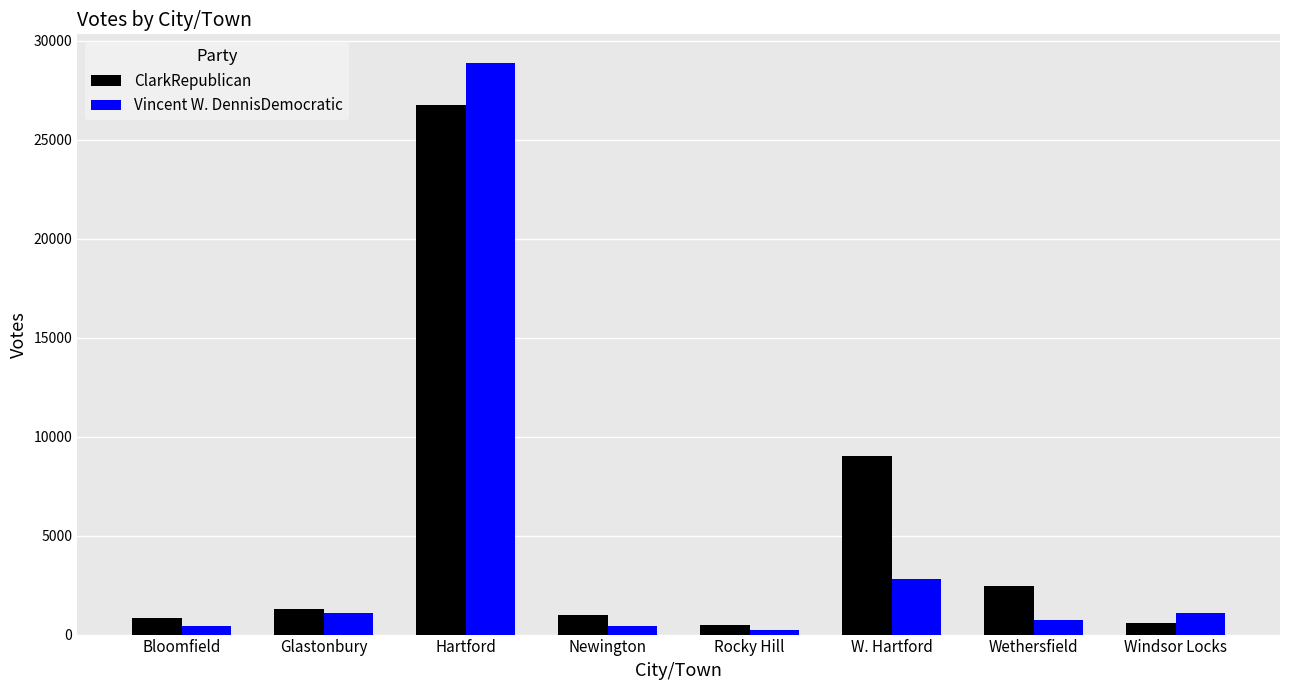

At which label is Vincent W. DennisDemocratic closest to 14560?

W. Hartford